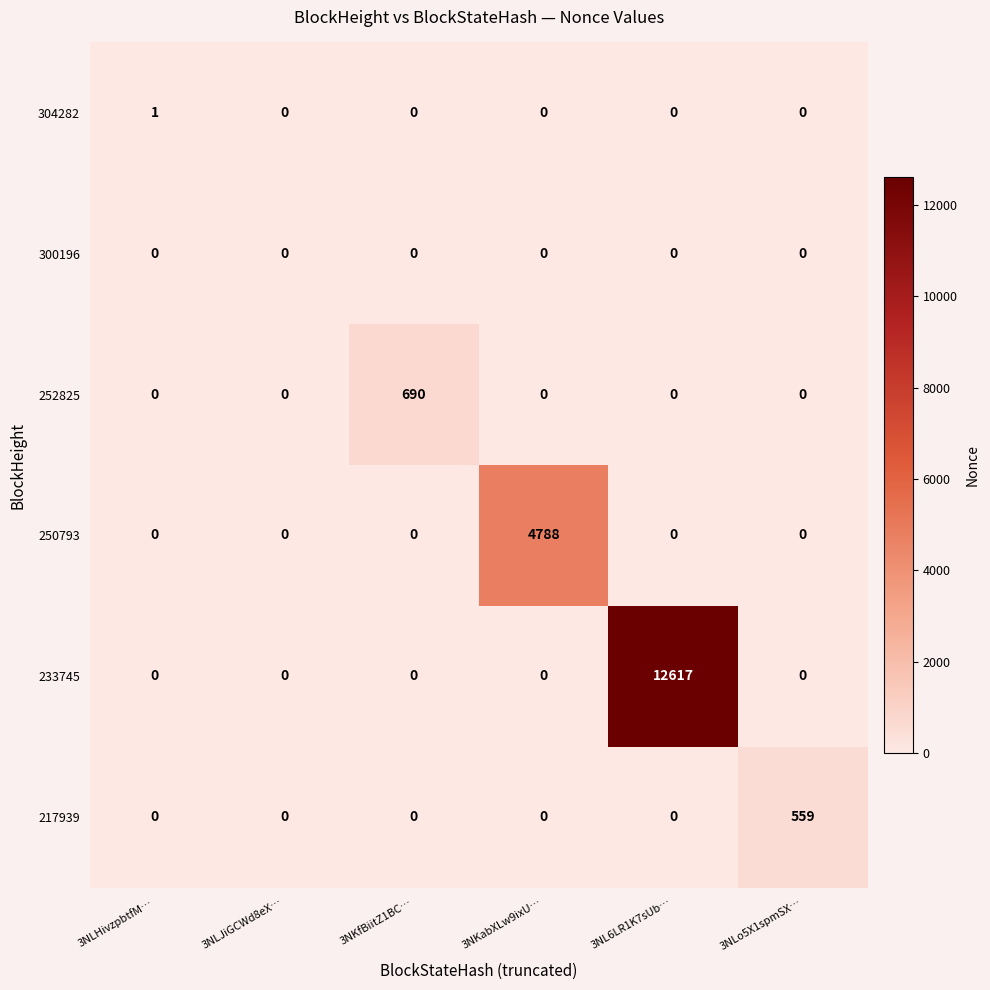

What is the total value across all series at 3NKfBiitZ1BC…?

690